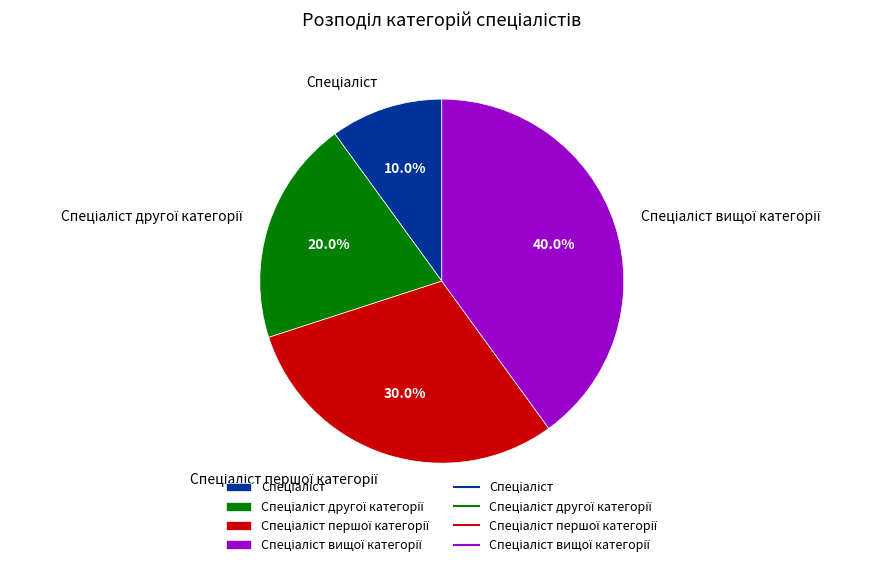

Does any single category account for the majority?

No